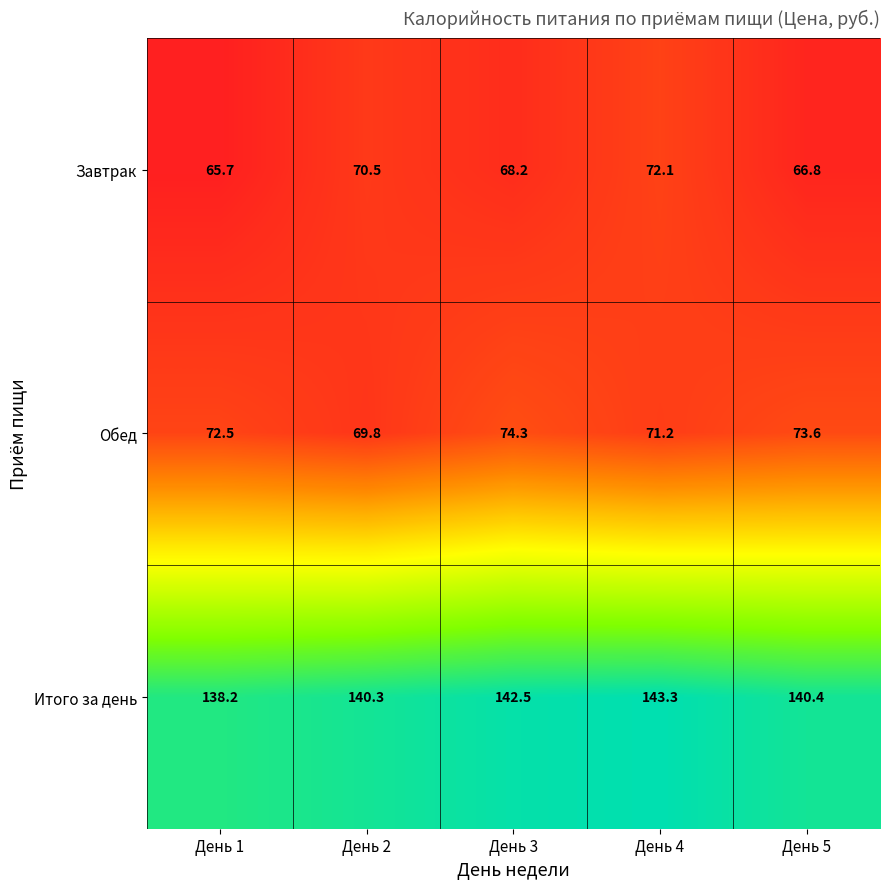

Reading left to right, transcribe all the data shown in this chart.

Завтрак: 65.7	70.5	68.2	72.1	66.8
Обед: 72.5	69.8	74.3	71.2	73.6
Итого за день: 138.2	140.3	142.5	143.3	140.4